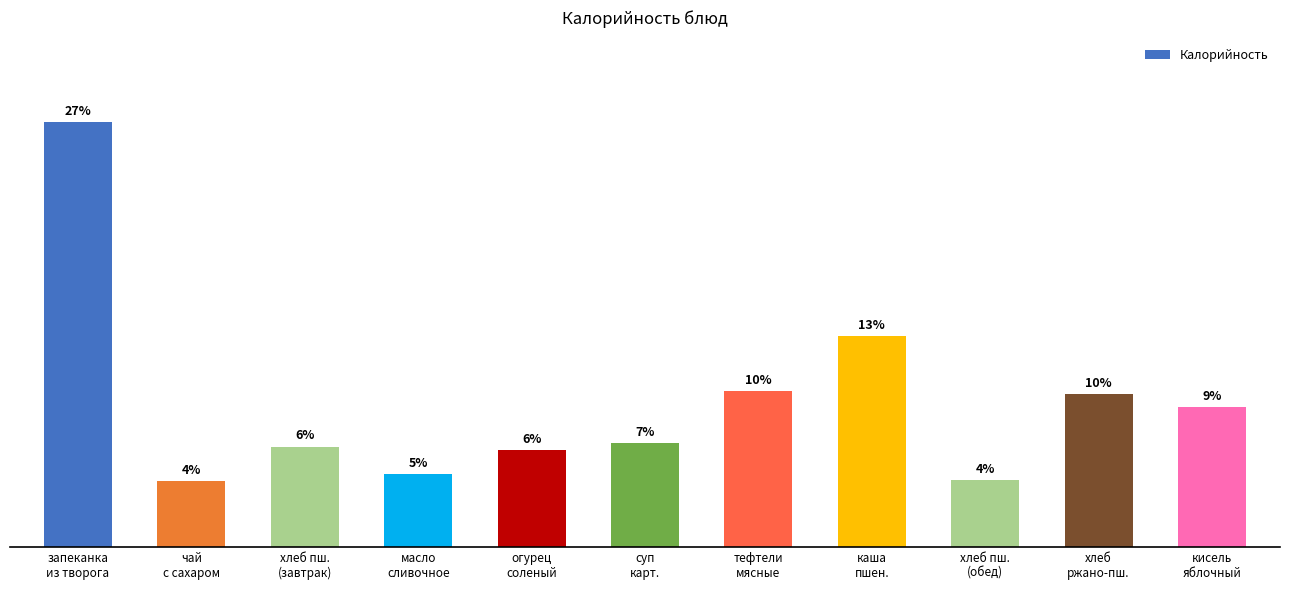

What is the average value?

131.7